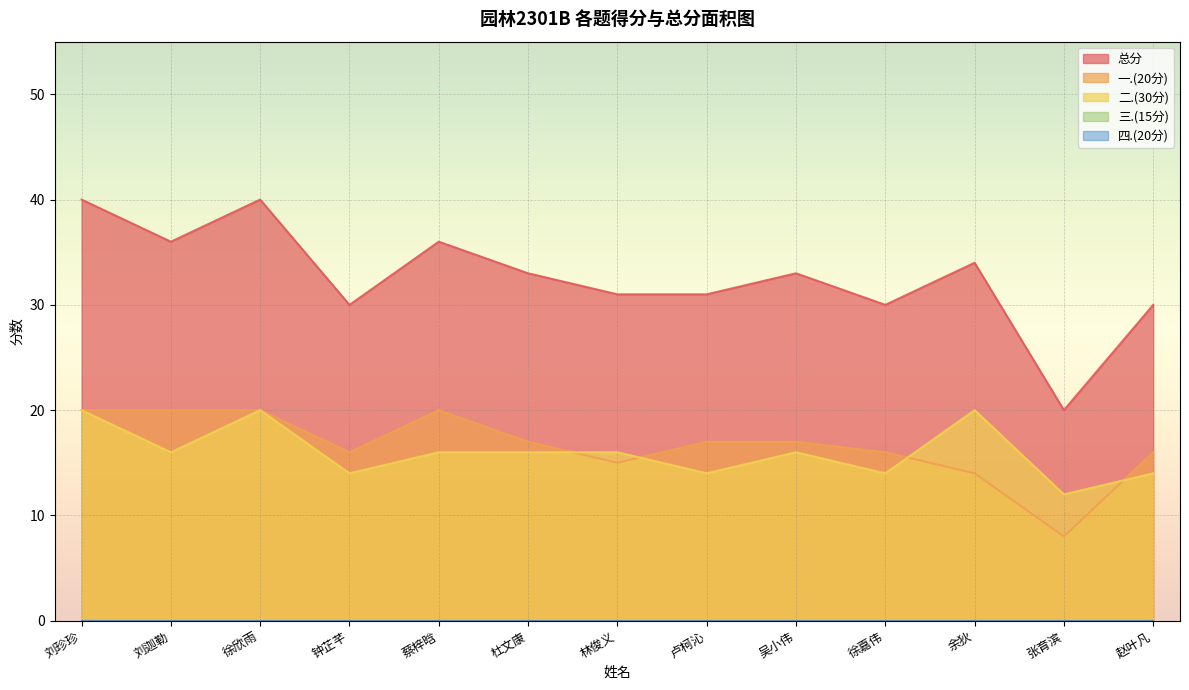

In 二.(30分), how many points are lower than both neighbors (excluding endpoints)?

5